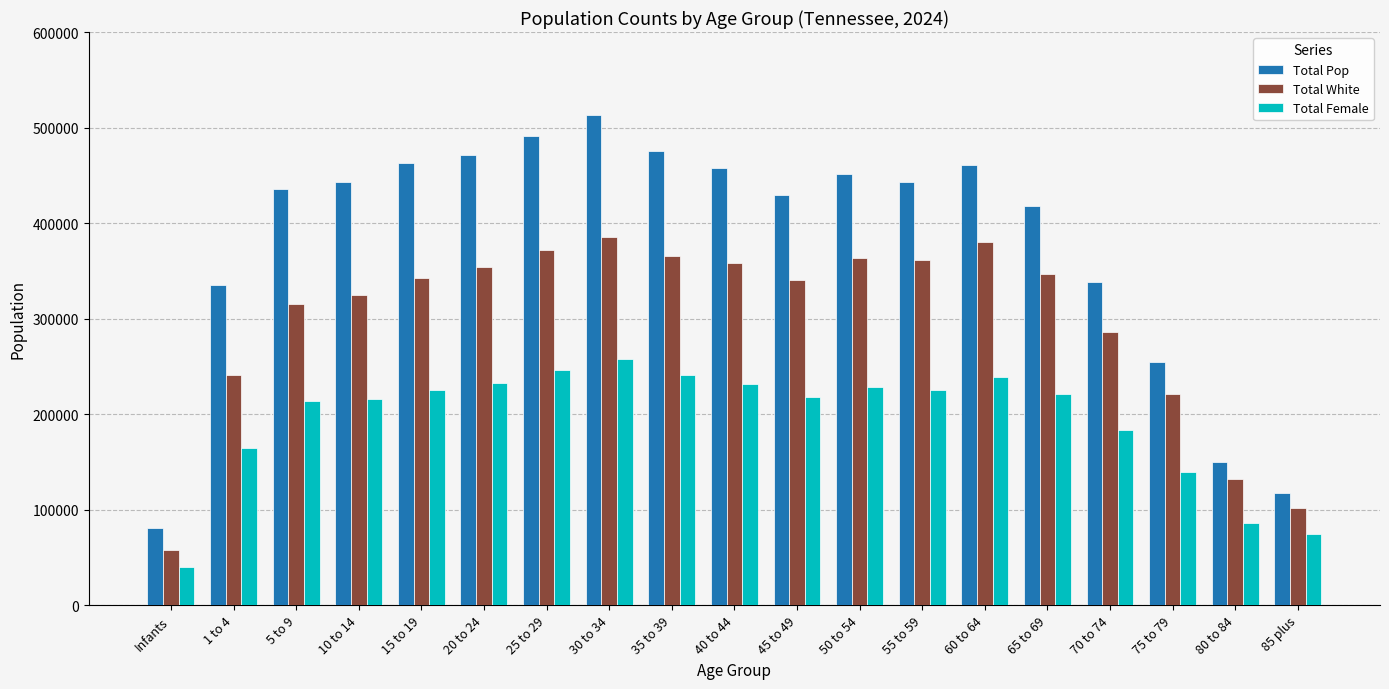

What is the spread (max minus min) of values at 20 to 24?

238008